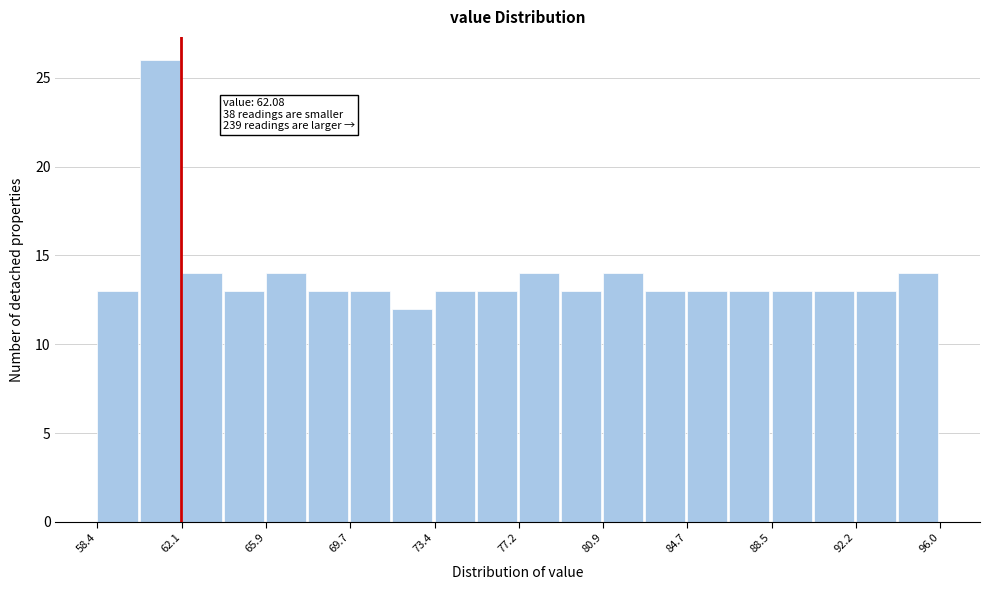

Read against the x-axis, roughly where is the centre of the tallest bar?

61.0